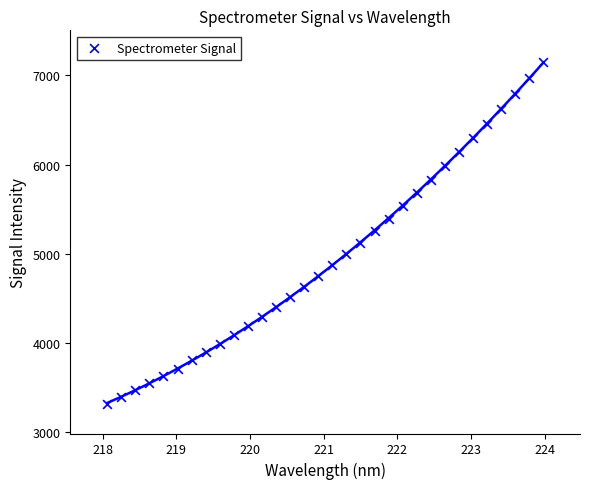

What is the range of X values (max minus min)?

5.9